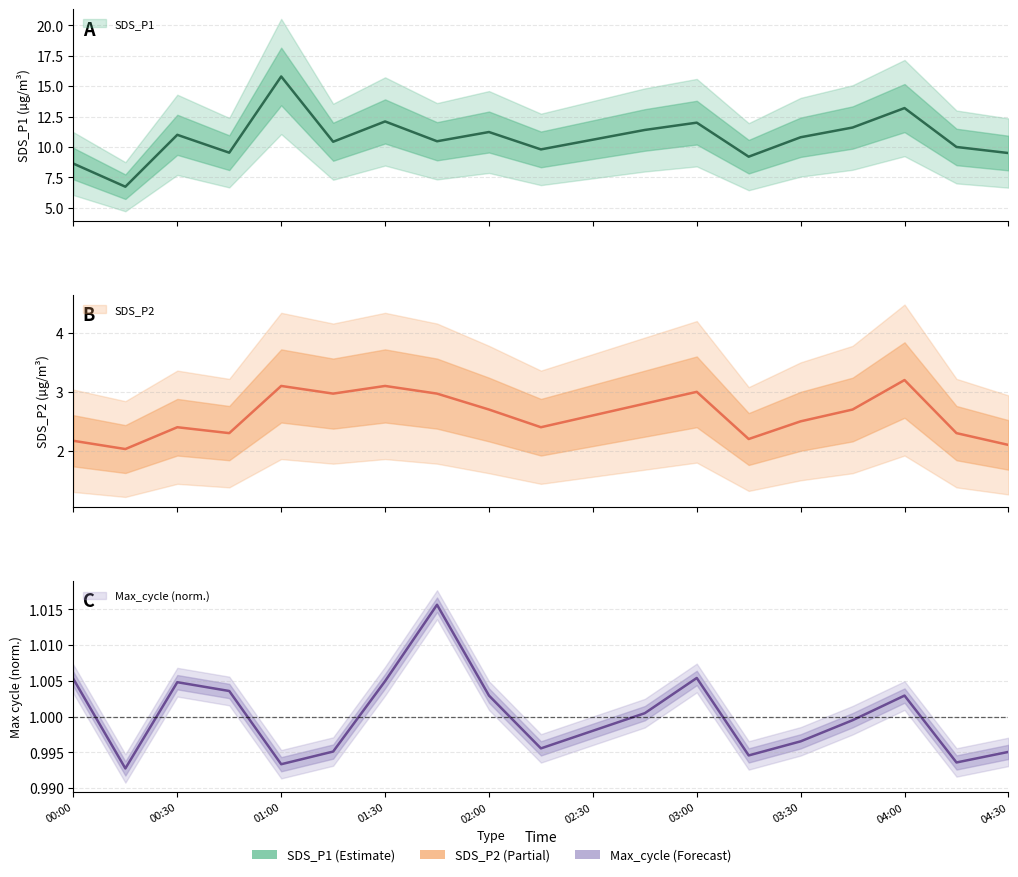

What is the sum of the Max_cycle values at 2023/01/10 00:30 and 2023/01/10 03:15?

2.0